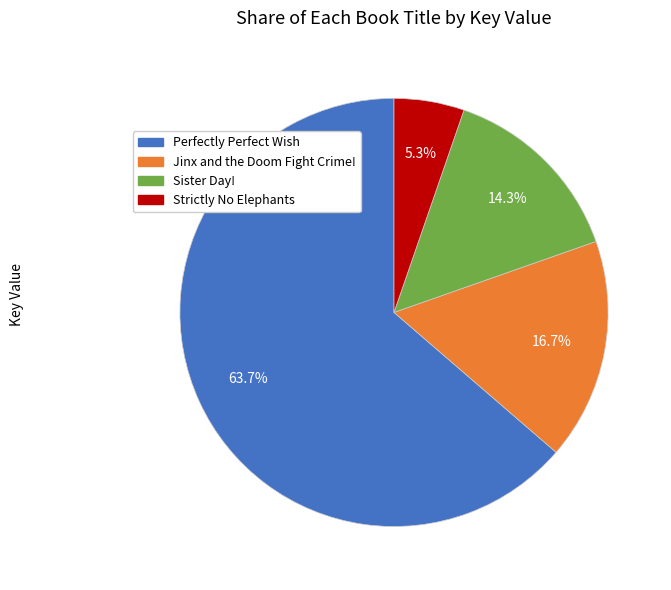

Does Perfectly Perfect Wish represent more than half of the total?

Yes